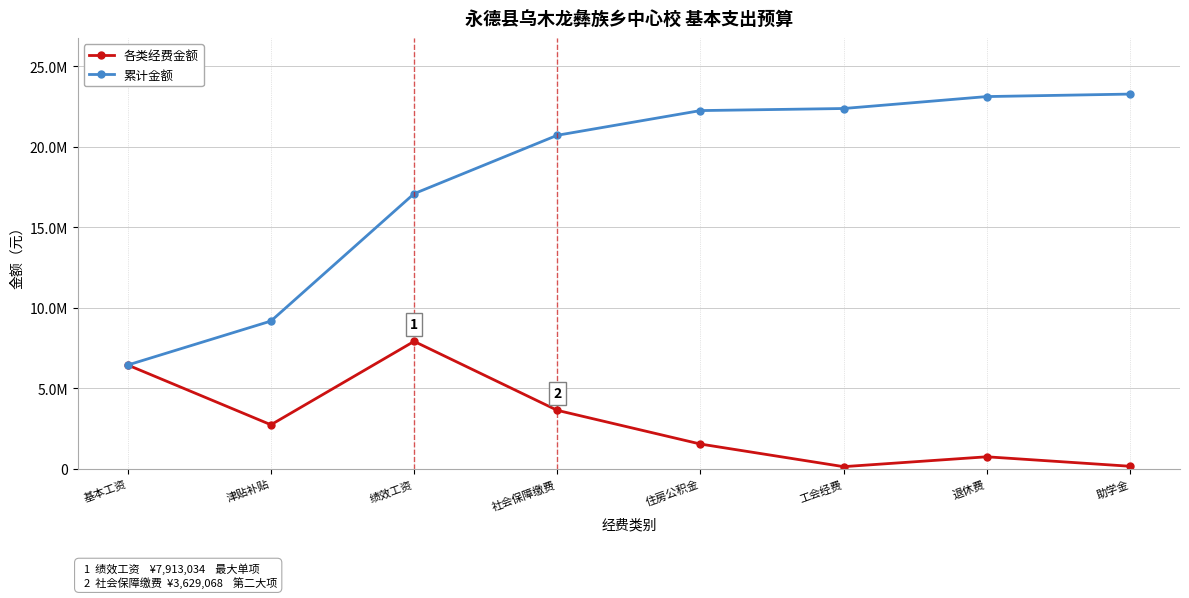

What is the difference between the highest and lowest values at 社会保障缴费?

17087358.4